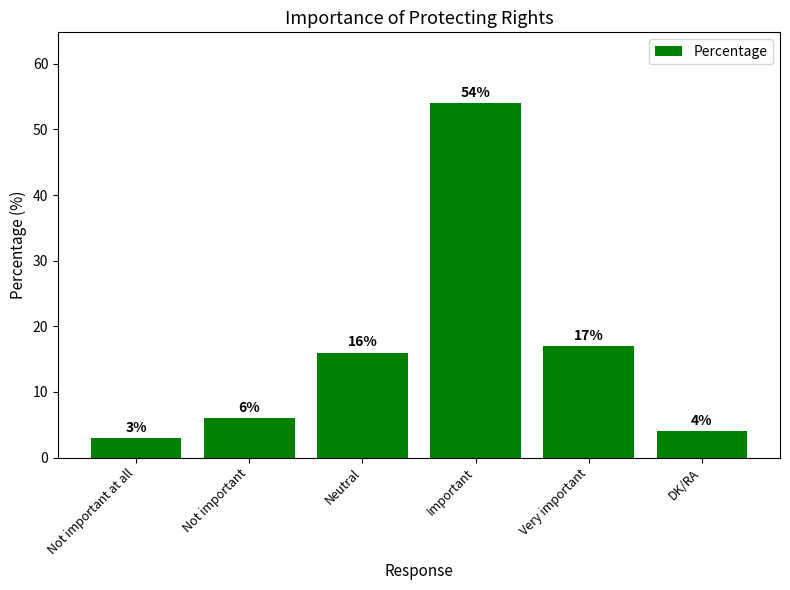

Read the value at Not important, to the nearest 5.

5